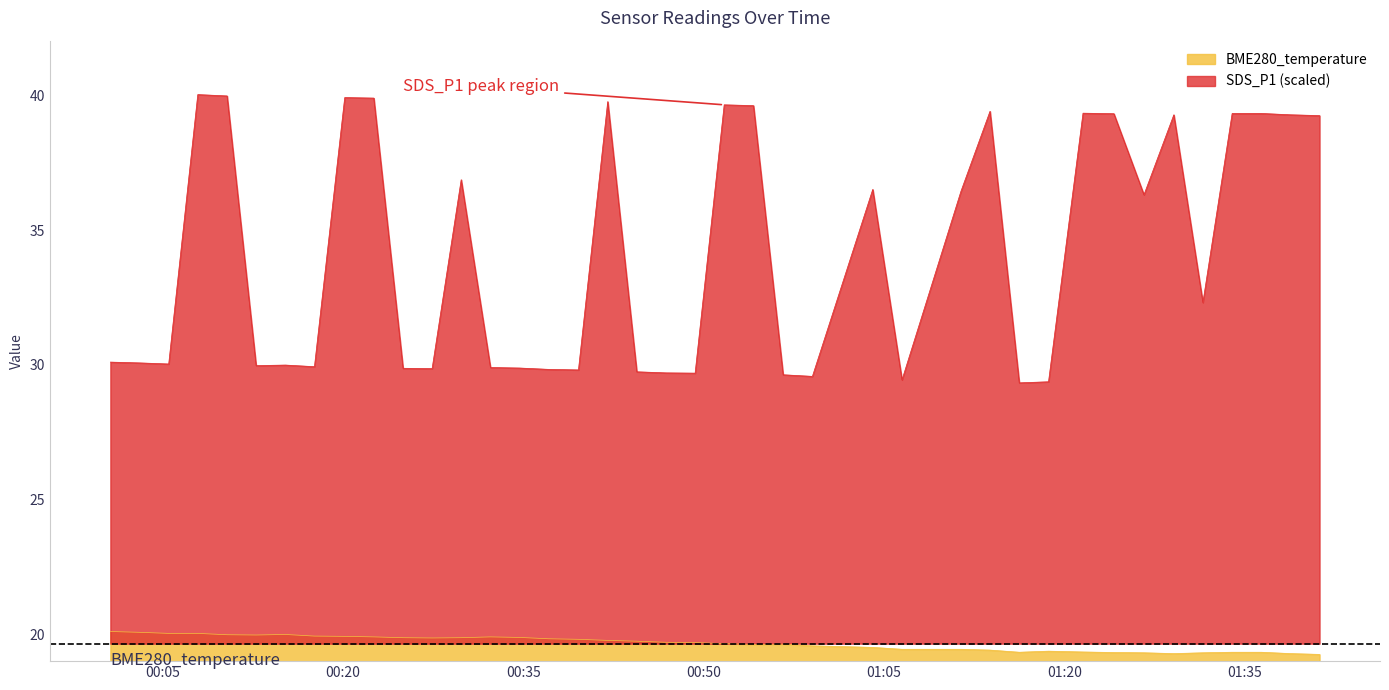

Reading left to right, list all the values displayed in this chart.

SDS_P1: 2023/09/08 00:00:40=30.1	2023/09/08 00:03:06=30.1	2023/09/08 00:05:31=30.0	2023/09/08 00:07:56=40.0	2023/09/08 00:10:22=40.0	2023/09/08 00:12:47=30.0	2023/09/08 00:15:13=30.0	2023/09/08 00:17:38=29.9	2023/09/08 00:20:09=39.9	2023/09/08 00:22:34=39.9	2023/09/08 00:25:00=29.9	2023/09/08 00:27:25=29.9	2023/09/08 00:29:50=36.9	2023/09/08 00:32:16=29.9	2023/09/08 00:34:41=29.9	2023/09/08 00:37:07=29.8	2023/09/08 00:39:35=29.8	2023/09/08 00:42:01=39.8	2023/09/08 00:44:26=29.7	2023/09/08 00:46:52=29.7	2023/09/08 00:49:17=29.7	2023/09/08 00:51:42=39.6	2023/09/08 00:54:08=39.6	2023/09/08 00:56:36=29.6	2023/09/08 00:59:02=29.6	2023/09/08 01:04:03=36.5	2023/09/08 01:06:29=29.4	2023/09/08 01:11:23=36.4	2023/09/08 01:13:48=39.4	2023/09/08 01:16:14=29.3	2023/09/08 01:18:40=29.4	2023/09/08 01:21:32=39.3	2023/09/08 01:24:06=39.3	2023/09/08 01:26:36=36.3	2023/09/08 01:29:05=39.3	2023/09/08 01:31:30=32.3	2023/09/08 01:33:56=39.3	2023/09/08 01:36:21=39.3	2023/09/08 01:38:47=39.3	2023/09/08 01:41:12=39.2
BME280_temperature: 2023/09/08 00:00:40=20.1	2023/09/08 00:03:06=20.1	2023/09/08 00:05:31=20.0	2023/09/08 00:07:56=20.0	2023/09/08 00:10:22=20.0	2023/09/08 00:12:47=20.0	2023/09/08 00:15:13=20.0	2023/09/08 00:17:38=19.9	2023/09/08 00:20:09=19.9	2023/09/08 00:22:34=19.9	2023/09/08 00:25:00=19.9	2023/09/08 00:27:25=19.9	2023/09/08 00:29:50=19.9	2023/09/08 00:32:16=19.9	2023/09/08 00:34:41=19.9	2023/09/08 00:37:07=19.8	2023/09/08 00:39:35=19.8	2023/09/08 00:42:01=19.8	2023/09/08 00:44:26=19.7	2023/09/08 00:46:52=19.7	2023/09/08 00:49:17=19.7	2023/09/08 00:51:42=19.6	2023/09/08 00:54:08=19.6	2023/09/08 00:56:36=19.6	2023/09/08 00:59:02=19.6	2023/09/08 01:04:03=19.5	2023/09/08 01:06:29=19.4	2023/09/08 01:11:23=19.4	2023/09/08 01:13:48=19.4	2023/09/08 01:16:14=19.3	2023/09/08 01:18:40=19.4	2023/09/08 01:21:32=19.3	2023/09/08 01:24:06=19.3	2023/09/08 01:26:36=19.3	2023/09/08 01:29:05=19.3	2023/09/08 01:31:30=19.3	2023/09/08 01:33:56=19.3	2023/09/08 01:36:21=19.3	2023/09/08 01:38:47=19.3	2023/09/08 01:41:12=19.2